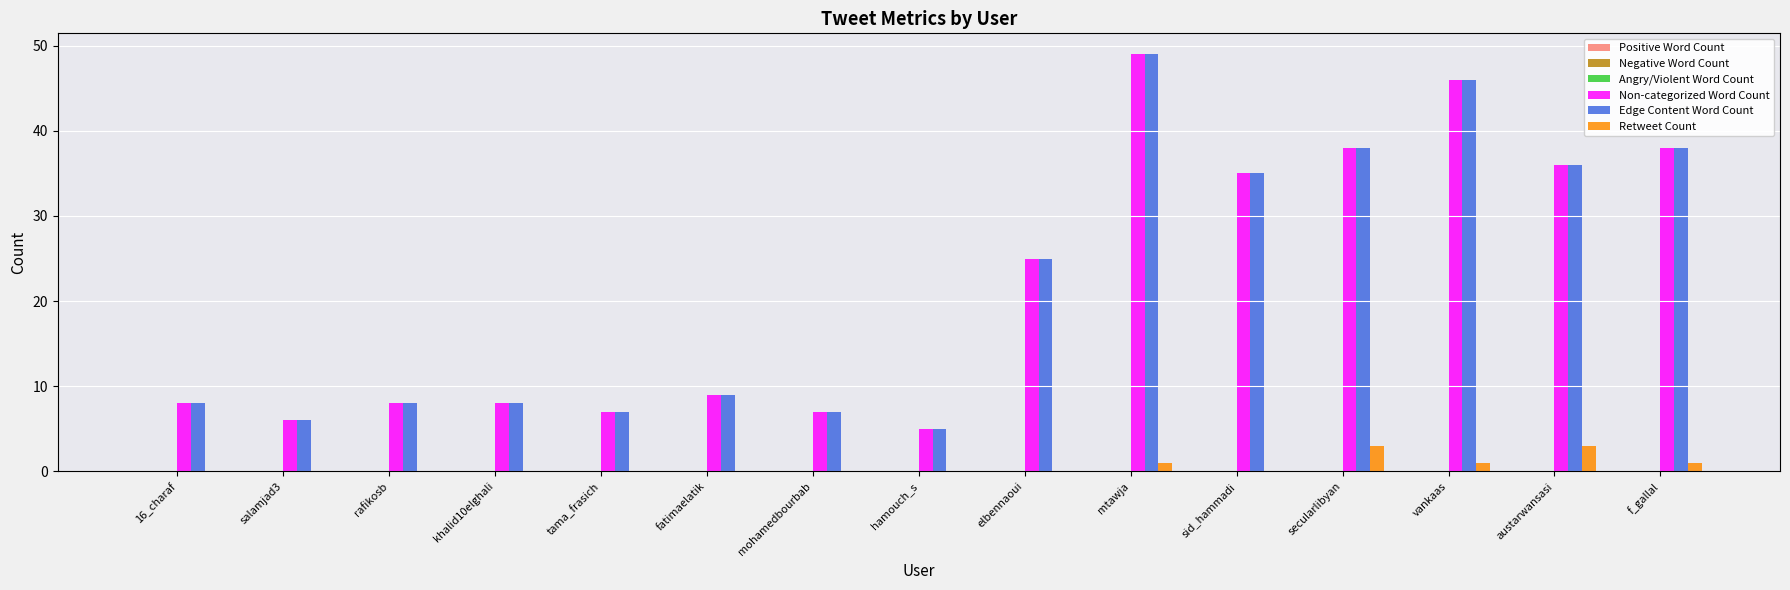

Read the Non-categorized Word Count value at tama_frasich.

7